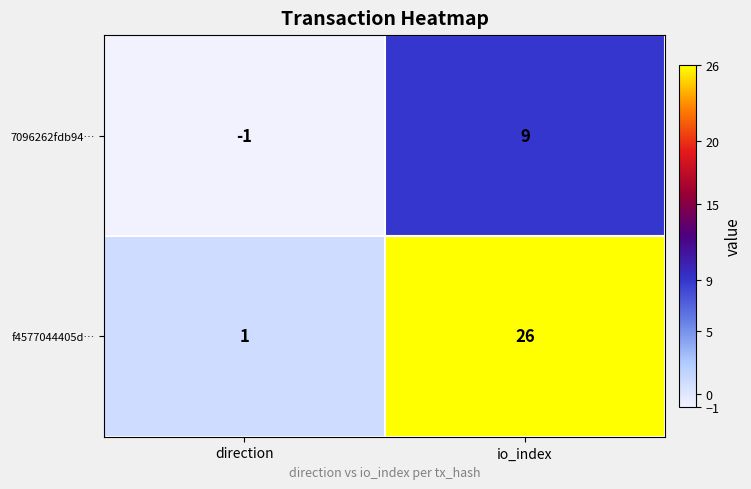

Reading left to right, list all the values displayed in this chart.

7096262fdb94…: direction=-1	io_index=9
f4577044405d…: direction=1	io_index=26